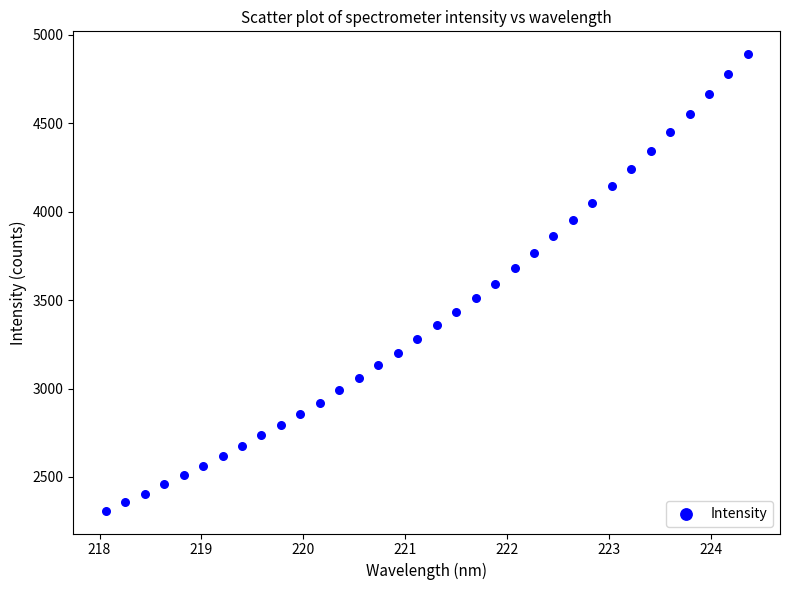

What is the range of X values (max minus min)?

6.3